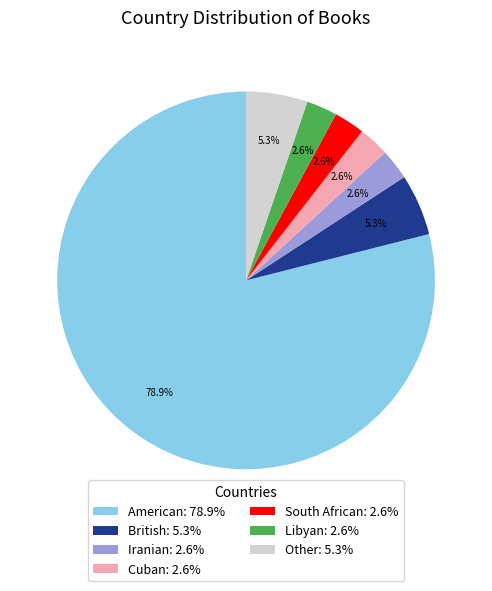

To the nearest percent, what is the average slice percentage?

14%